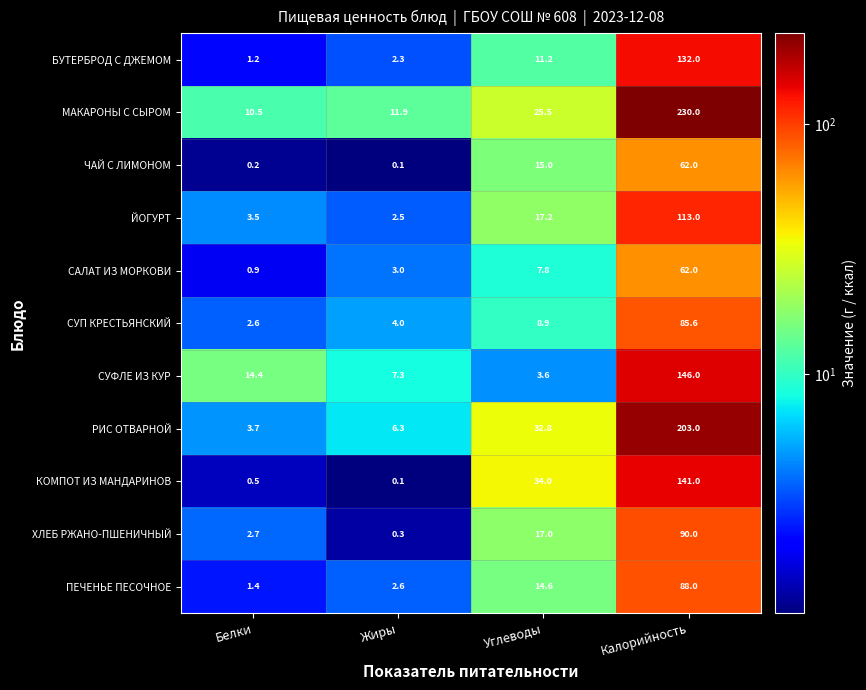

The РИС ОТВАРНОЙ series shows 203.0 at Калорийность. True or false?

True